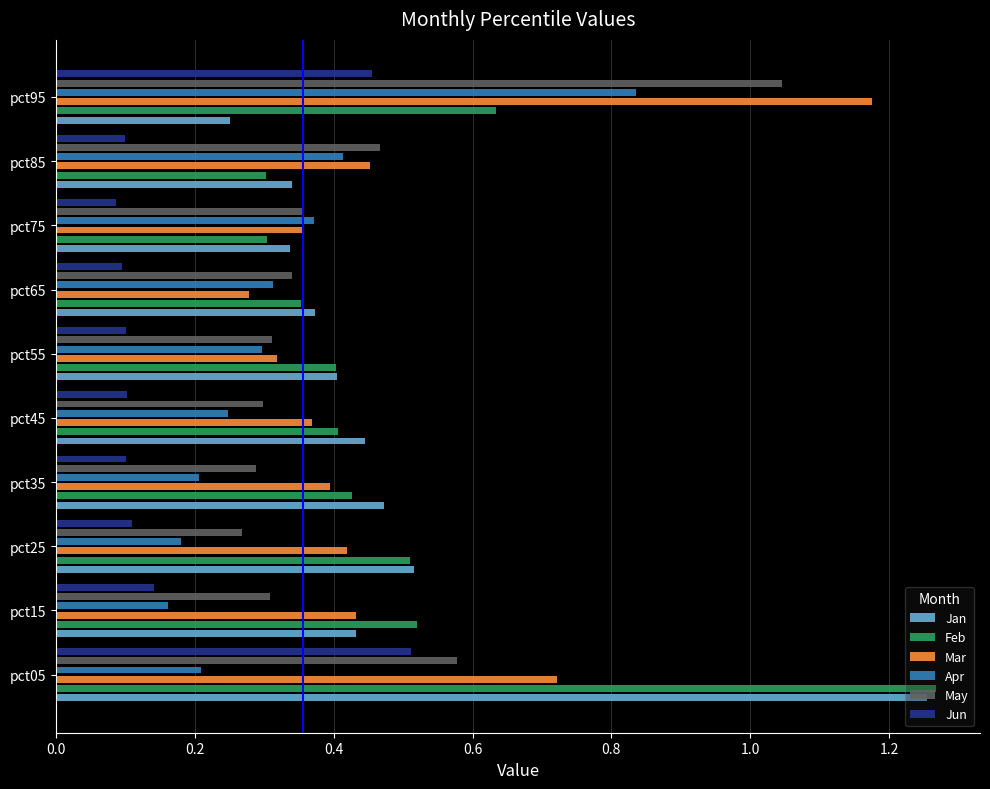

Which series has the largest range (max minus min)?

Jan